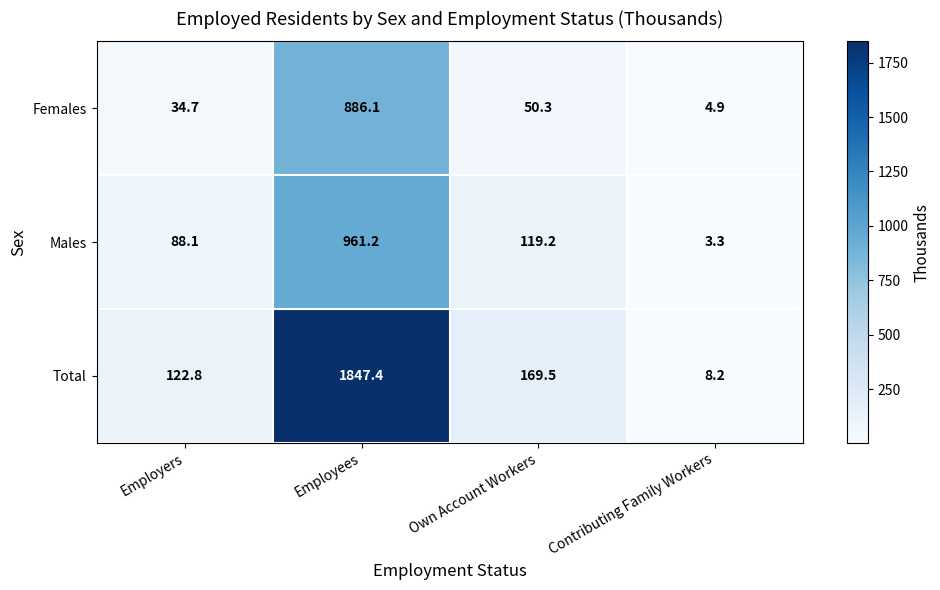

At which category is the sum across all series the highest?

Employees